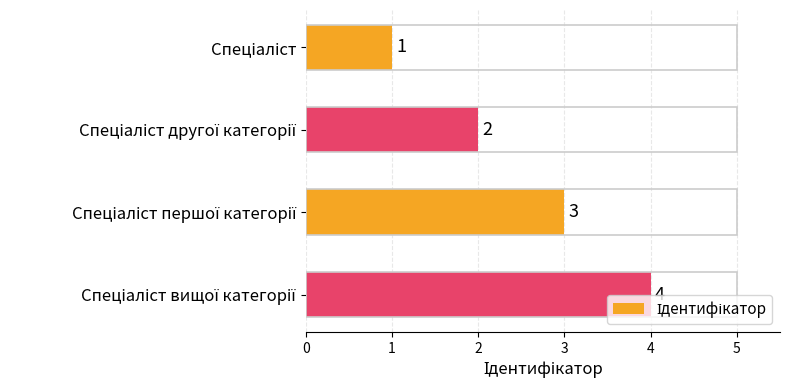

Count the number of data series in this chart.

1